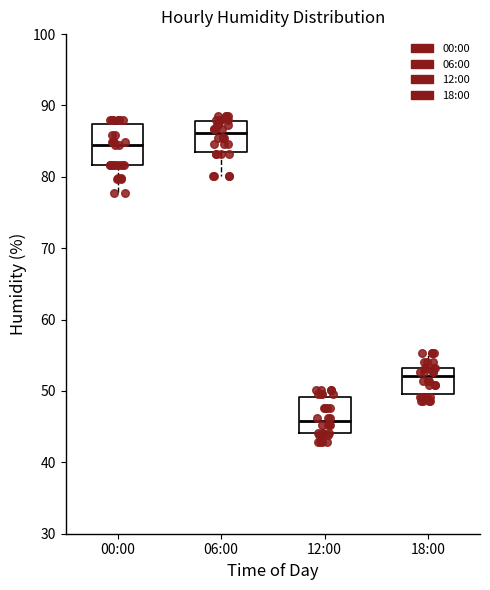

Where is the lower edge of the box for 00:00 on the y-axis? The values are not printed on the chart, so give them approximately, as read against the axis.

82